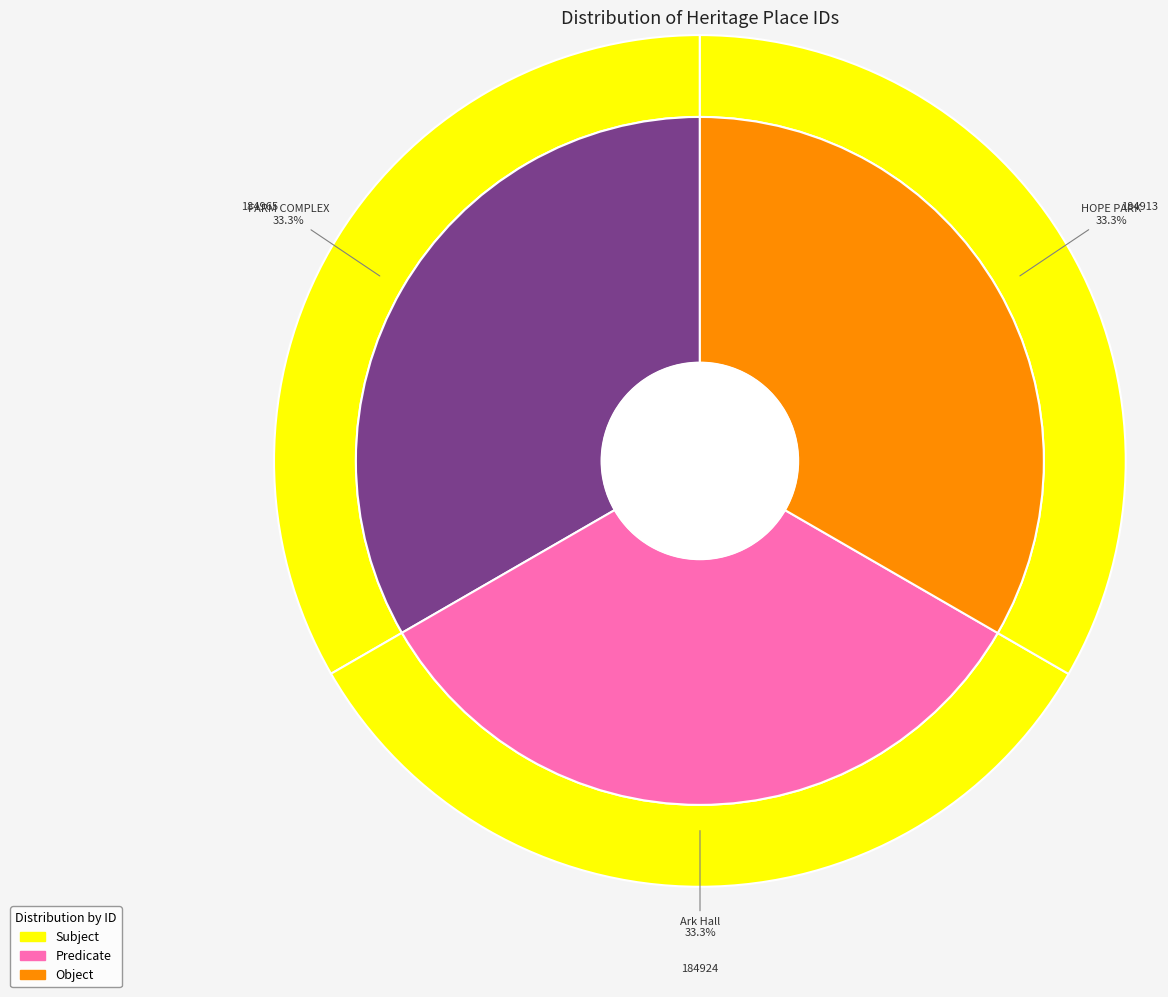

To the nearest percent, what portion does FARM COMPLEX represent?

33%